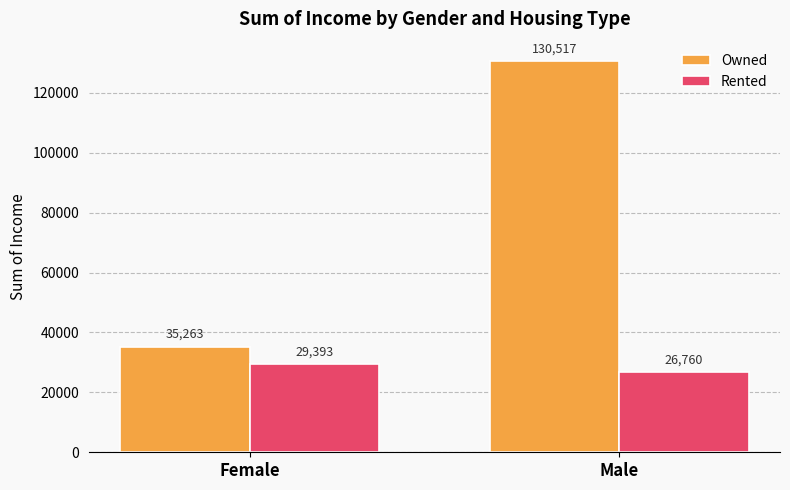

What is the label of the 2nd bar from the left?

Male